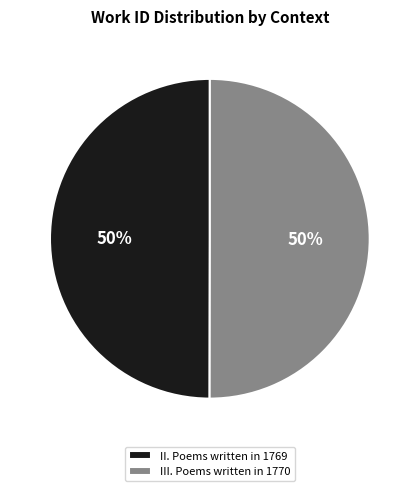

To the nearest percent, what portion does III. Poems written in 1770 represent?

50%